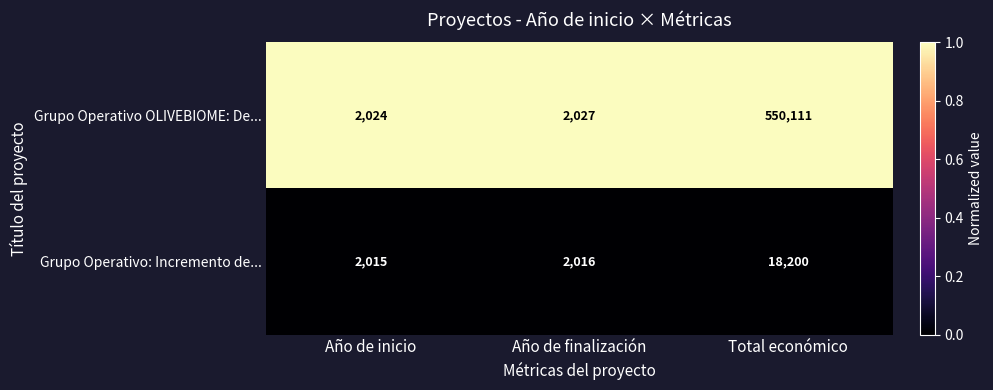

What is the approximate value of Grupo Operativo: Incremento de... at Año de finalización?

2016